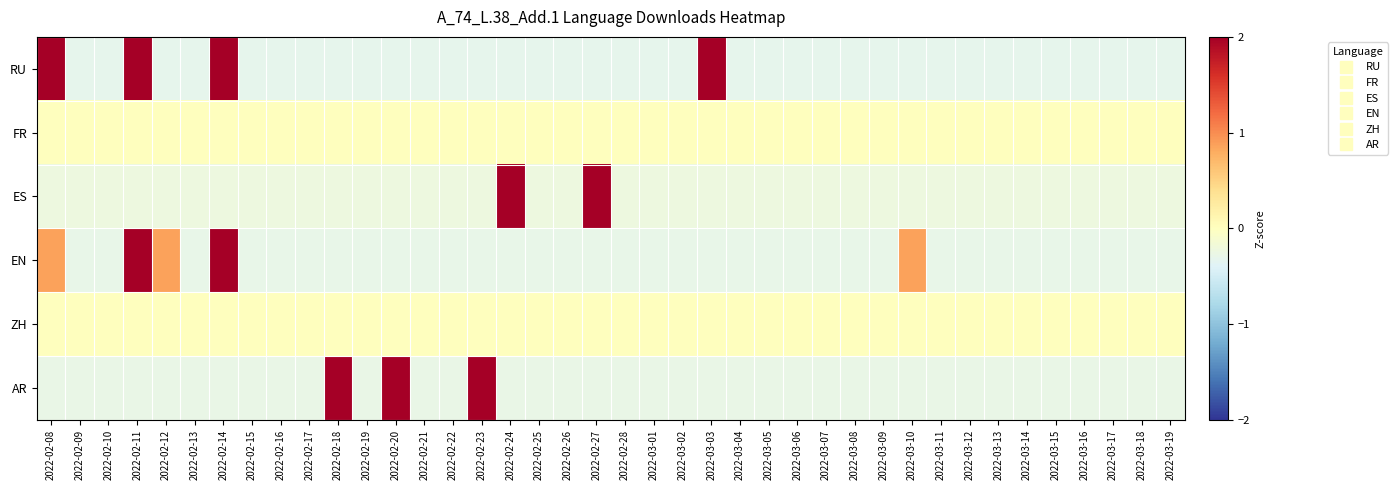

How many categories are shown in the chart?

40